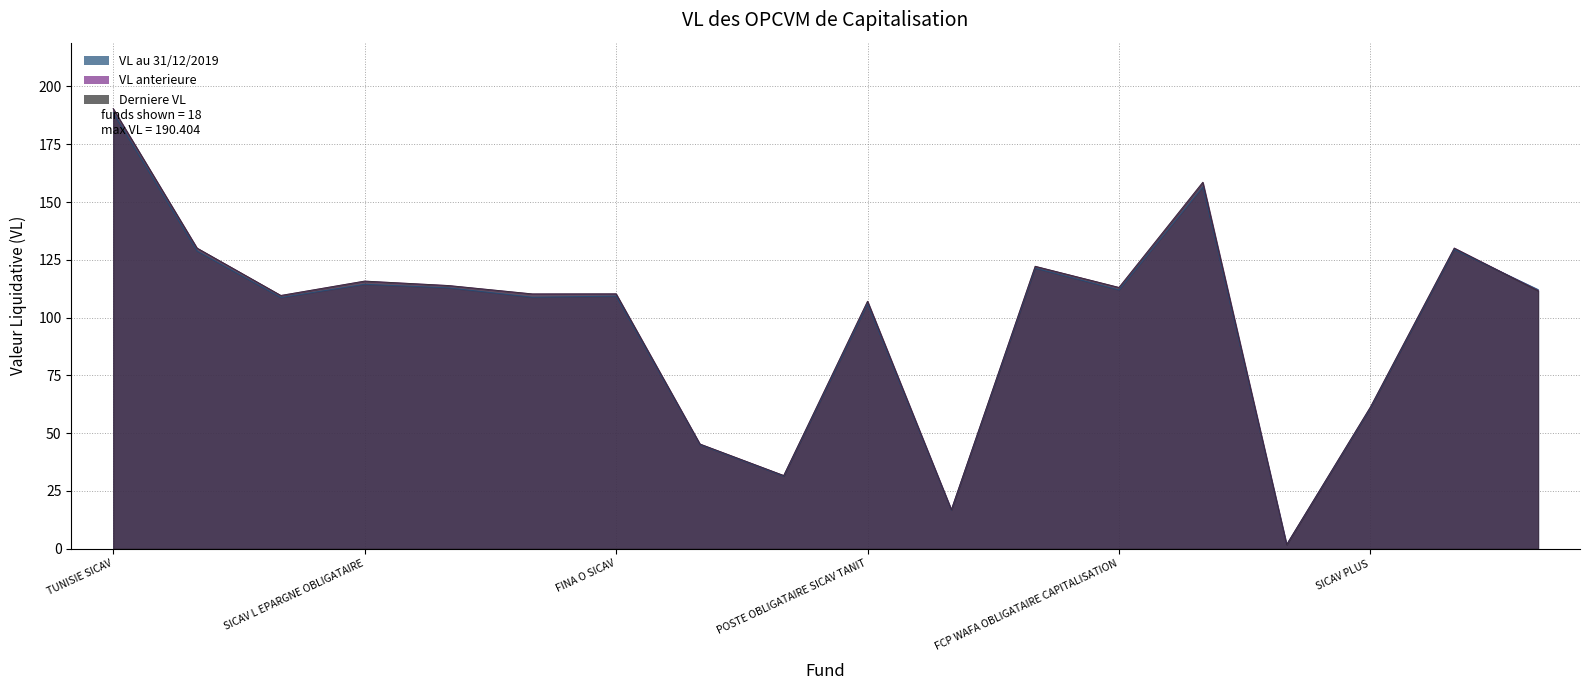

What is the total value across all series at SICAV L EPARGNE OBLIGATAIRE?

346.0